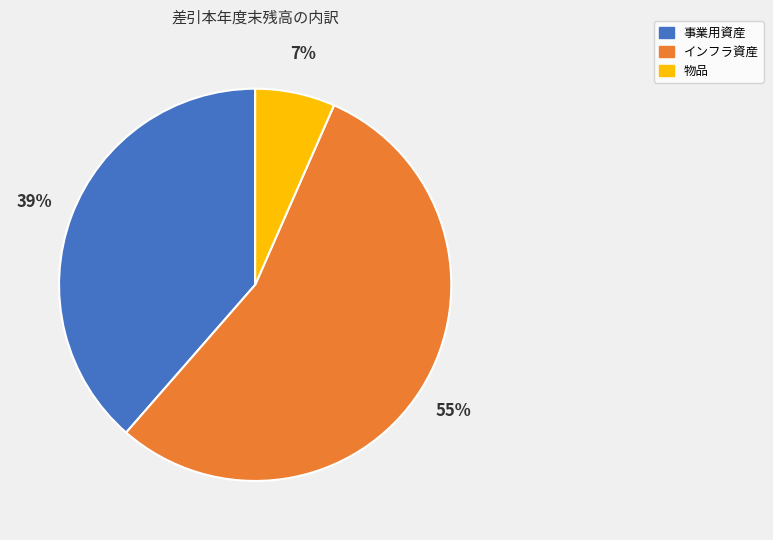

Is the sum of 事業用資産 and インフラ資産 greater than half?

Yes